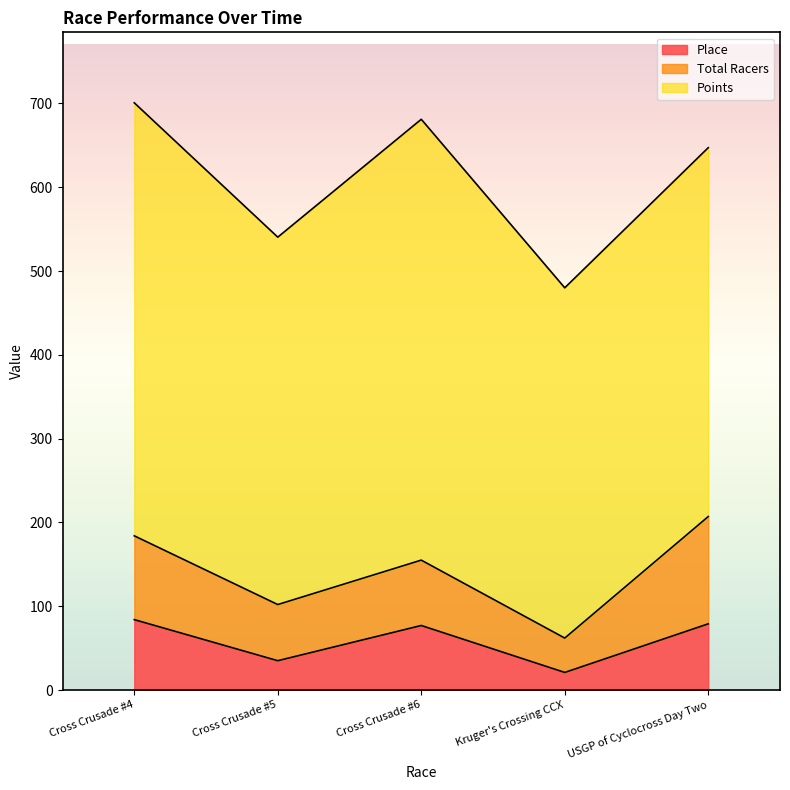

List the series in order of their peak value, lowest first.

Place, Total Racers, Points